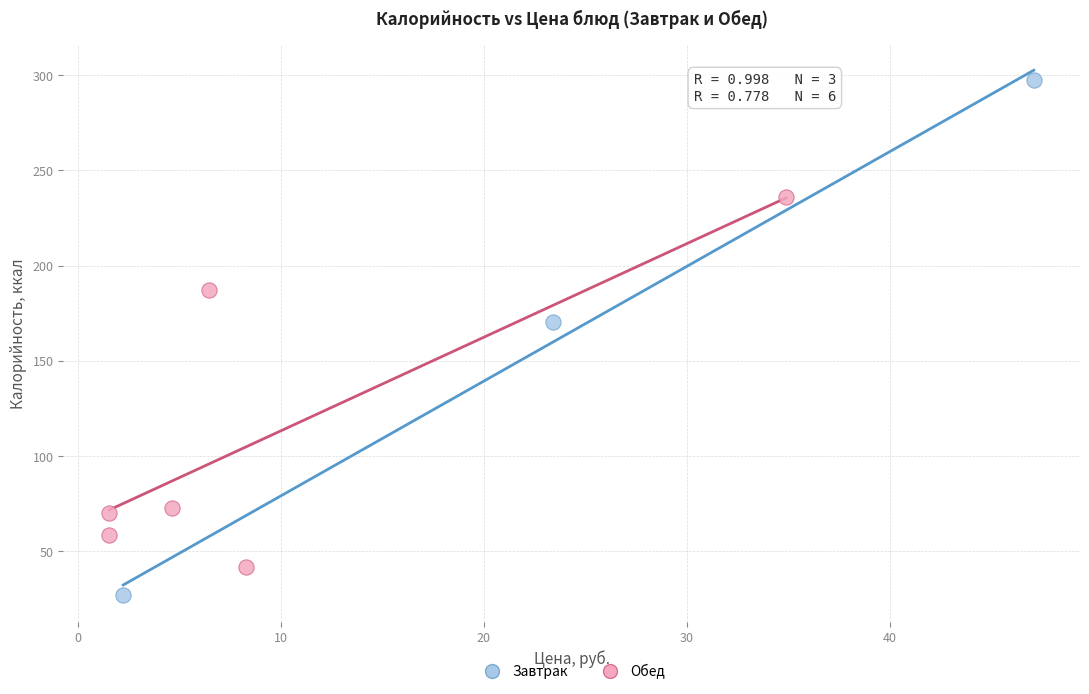

Which series contains the lowest Y value?

Завтрак